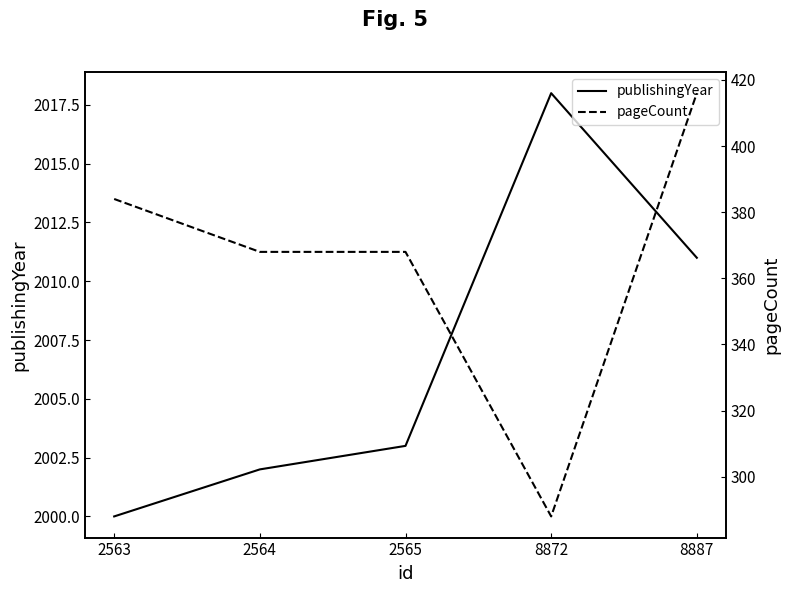

The publishingYear series shows 917 at 2565. True or false?

False